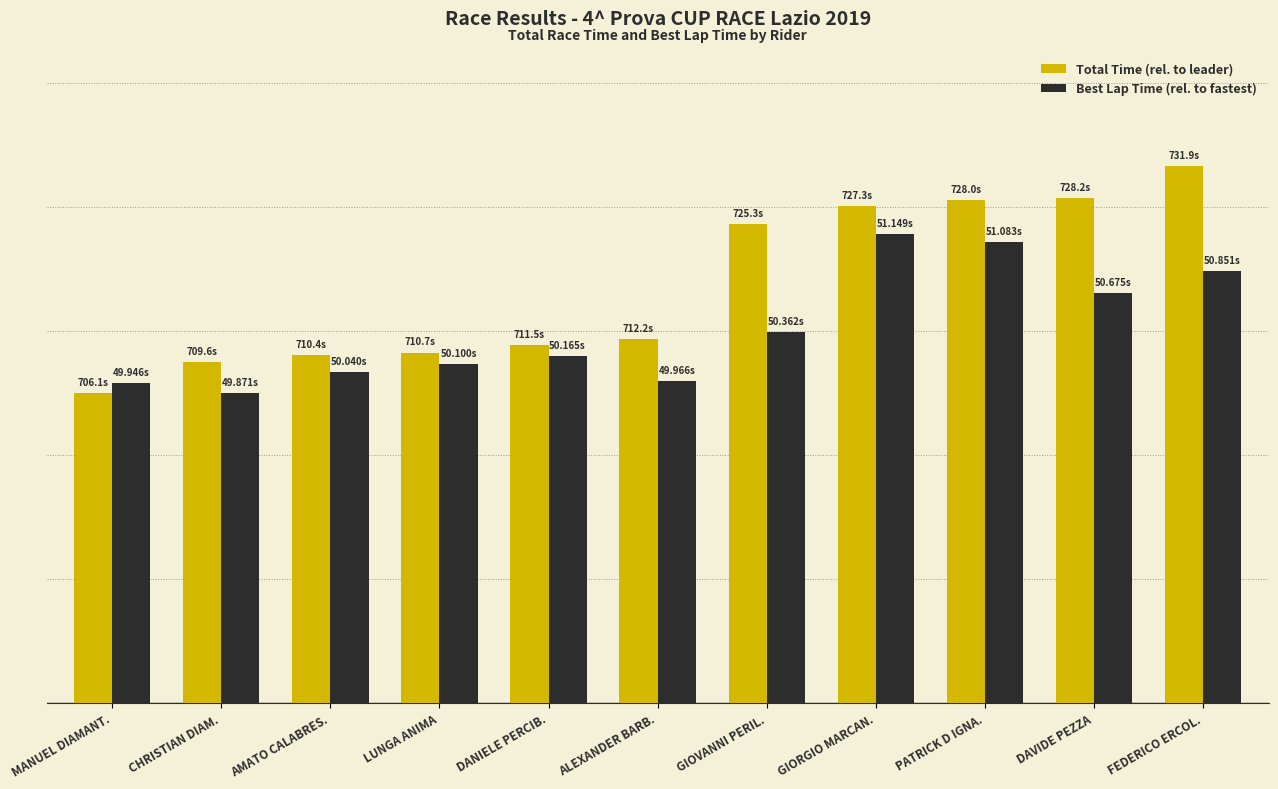

The Total Time (rel. to leader) series shows 7.7 at AMATO CALABRES.. True or false?

False